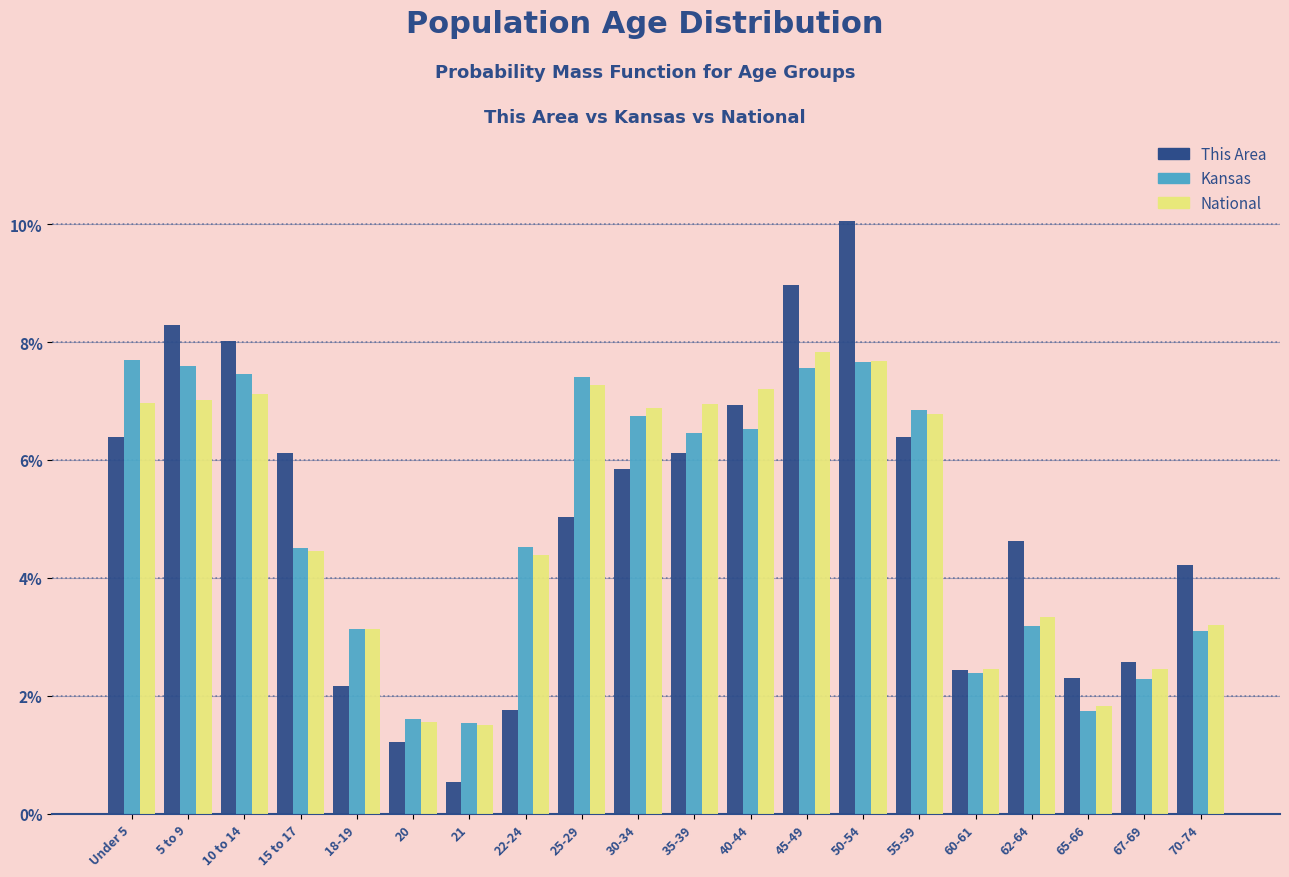

What is the difference between the second highest and minimum values in the National series?

6.2